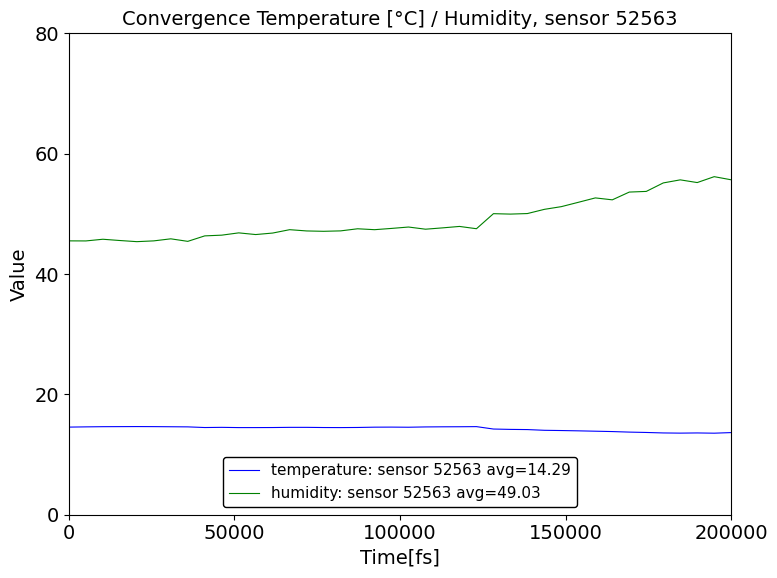

Which series has the widest spread of values?

humidity: sensor 52563 avg=49.03